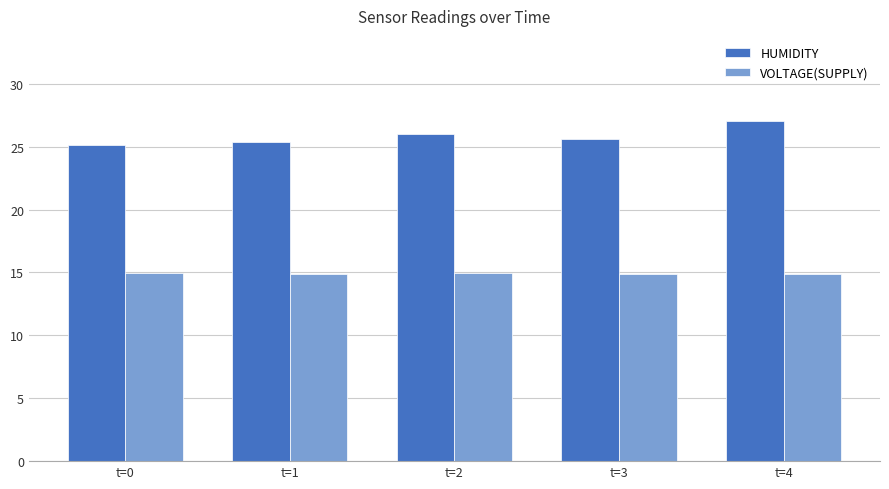

Is the value of HUMIDITY at t=4 greater than the value of VOLTAGE(SUPPLY) at t=0?

Yes